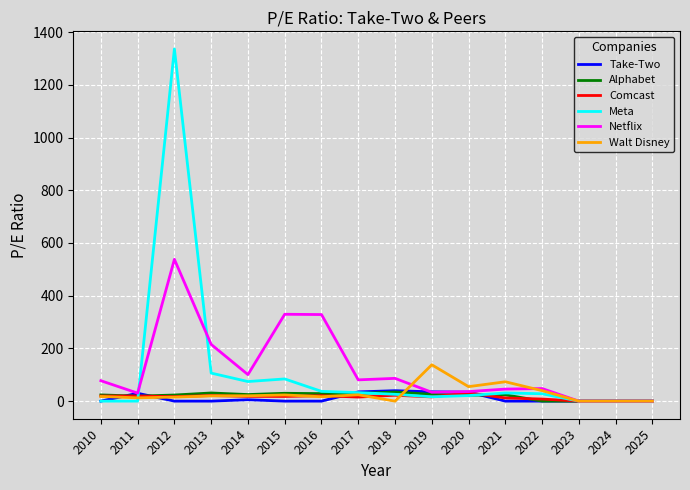

Between 2010 and 2012, which series saw the biggest shift?

Meta